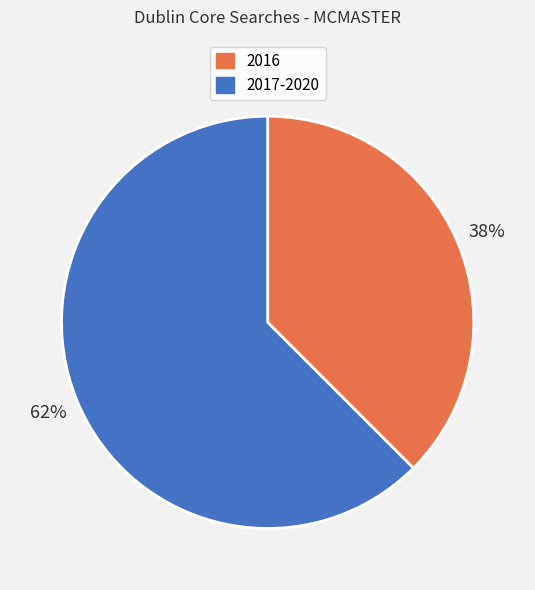

Between 2017-2020 and 2016, which is larger?

2017-2020